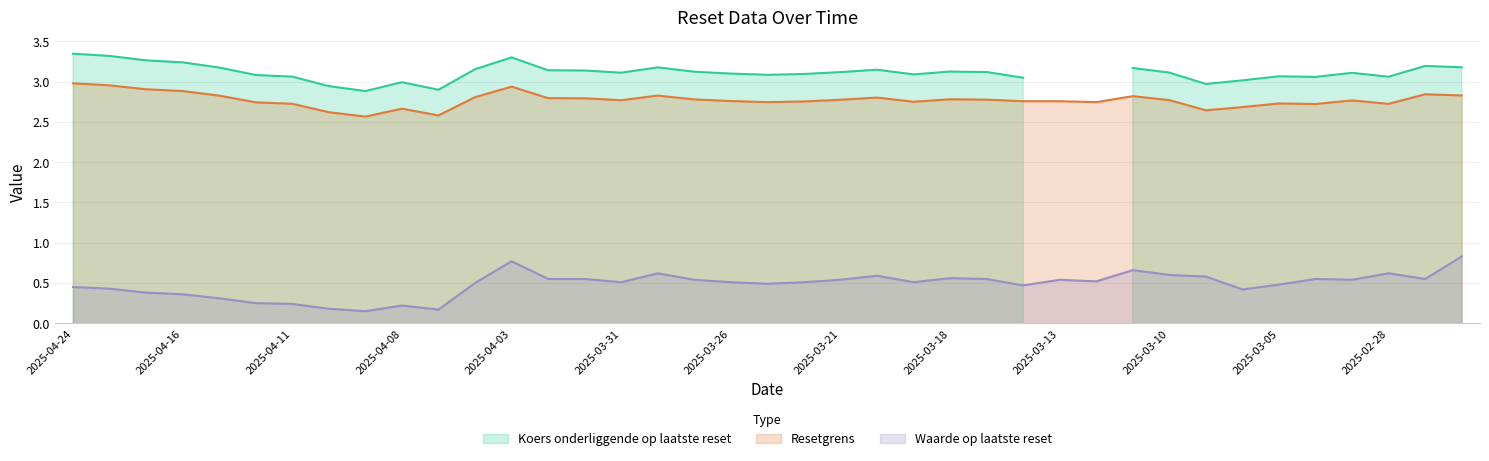

Which series has the largest range (max minus min)?

Waarde op laatste reset